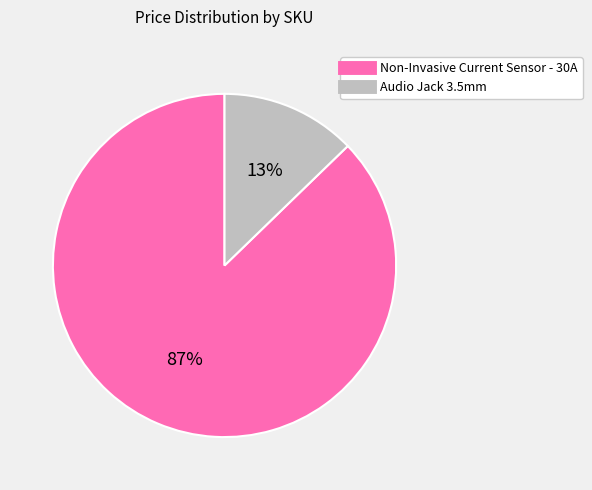

To the nearest percent, what is the average slice percentage?

50%